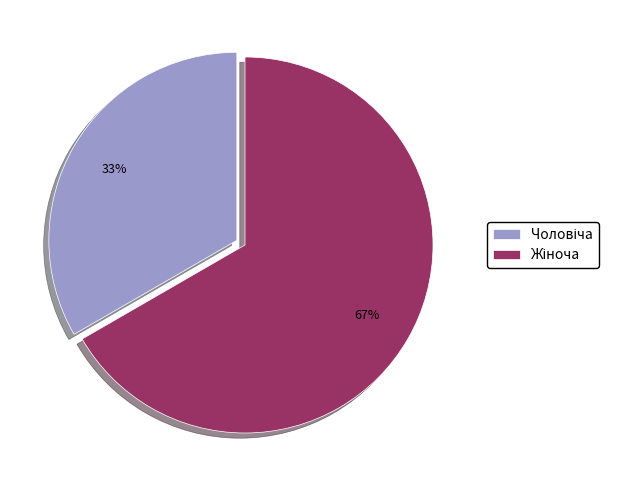

Is there any slice that represents more than half of the pie?

Yes